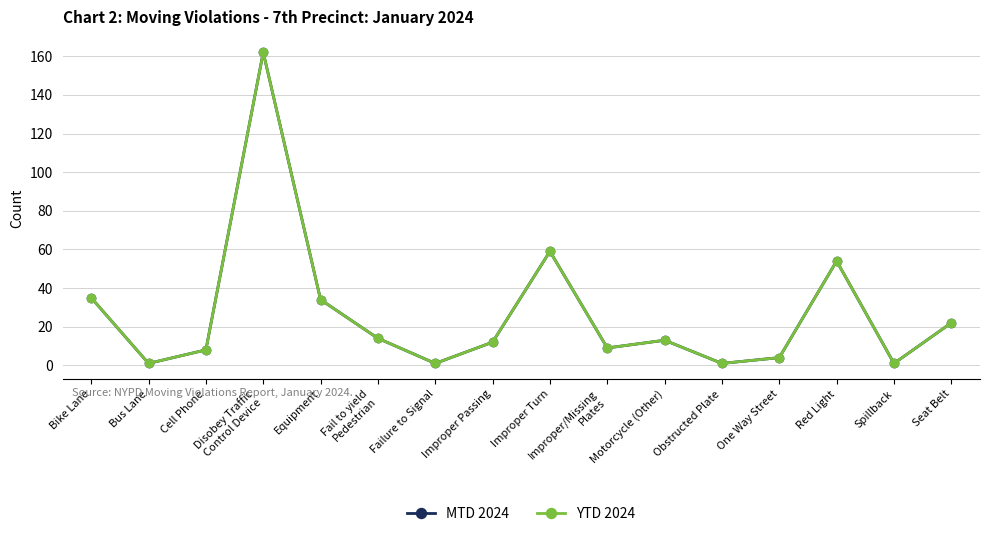

The value of MTD 2024 at Fail to yield
Pedestrian is 23. True or false?

False